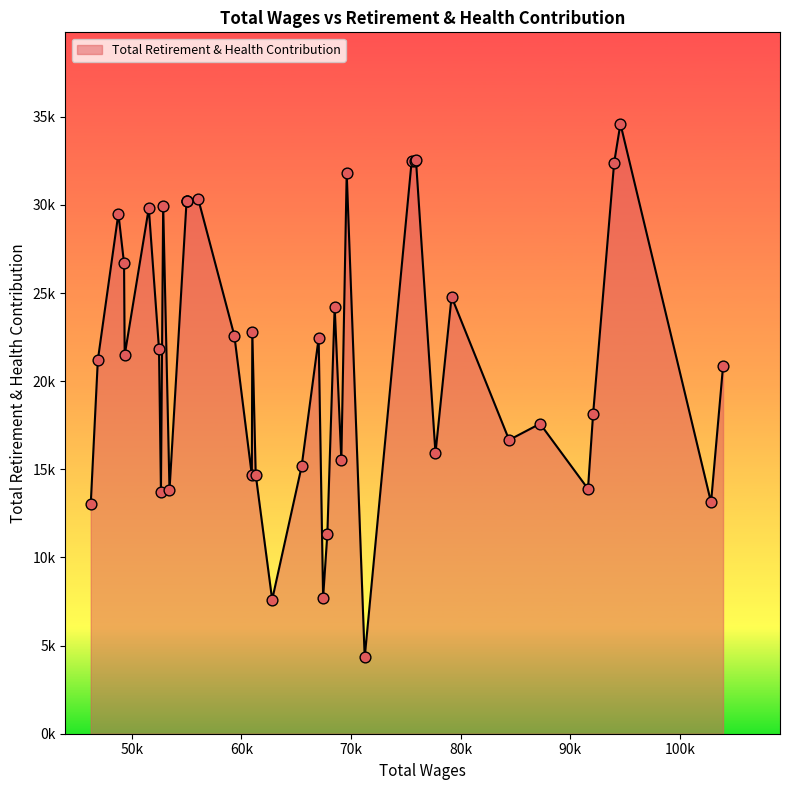

Which has a higher value, 52471.0 or 92091.0?

52471.0